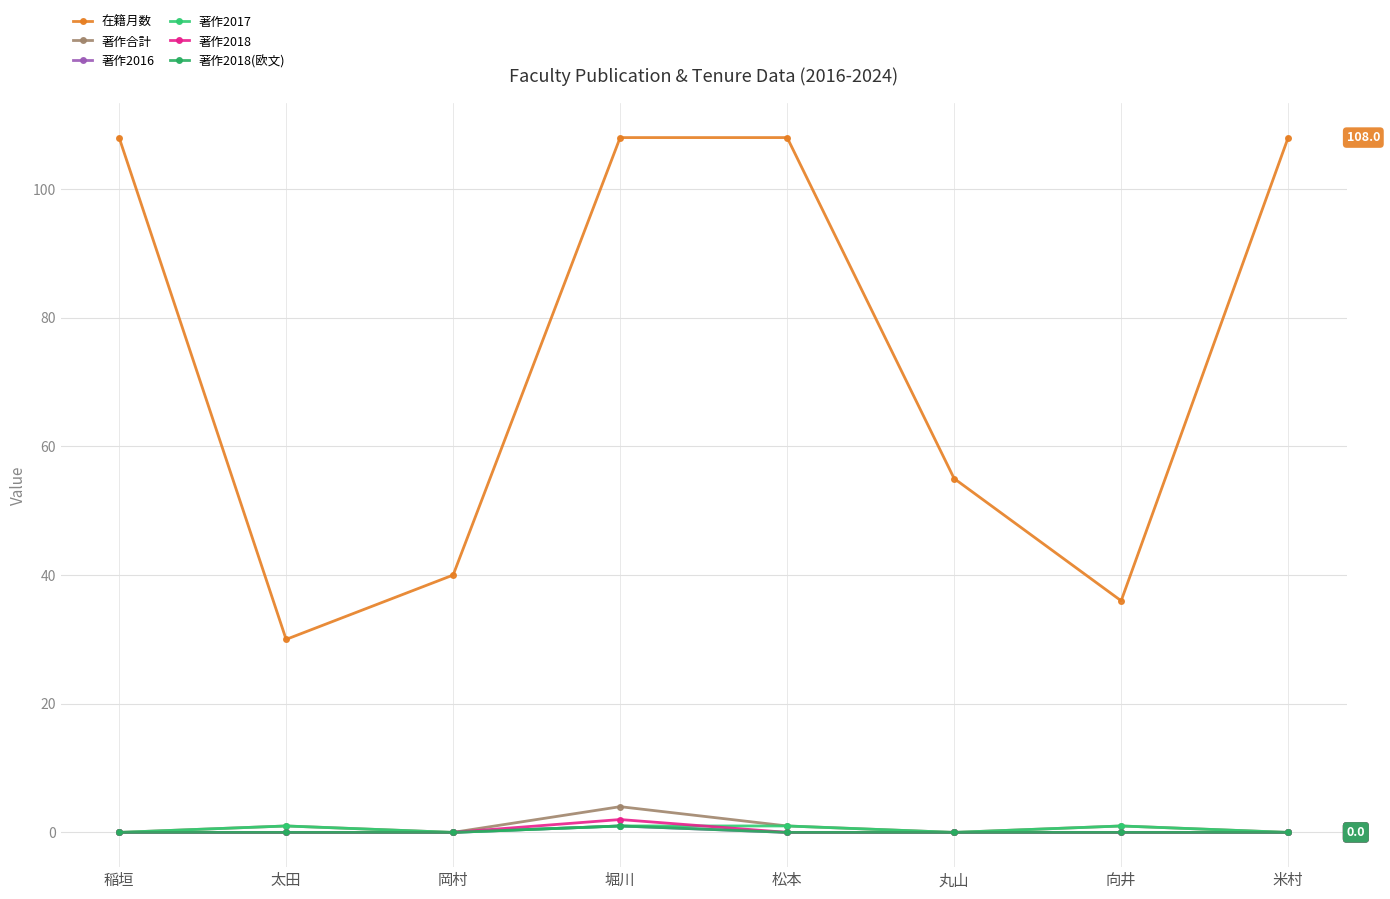

What is the sum of all 著作2018 values?

2